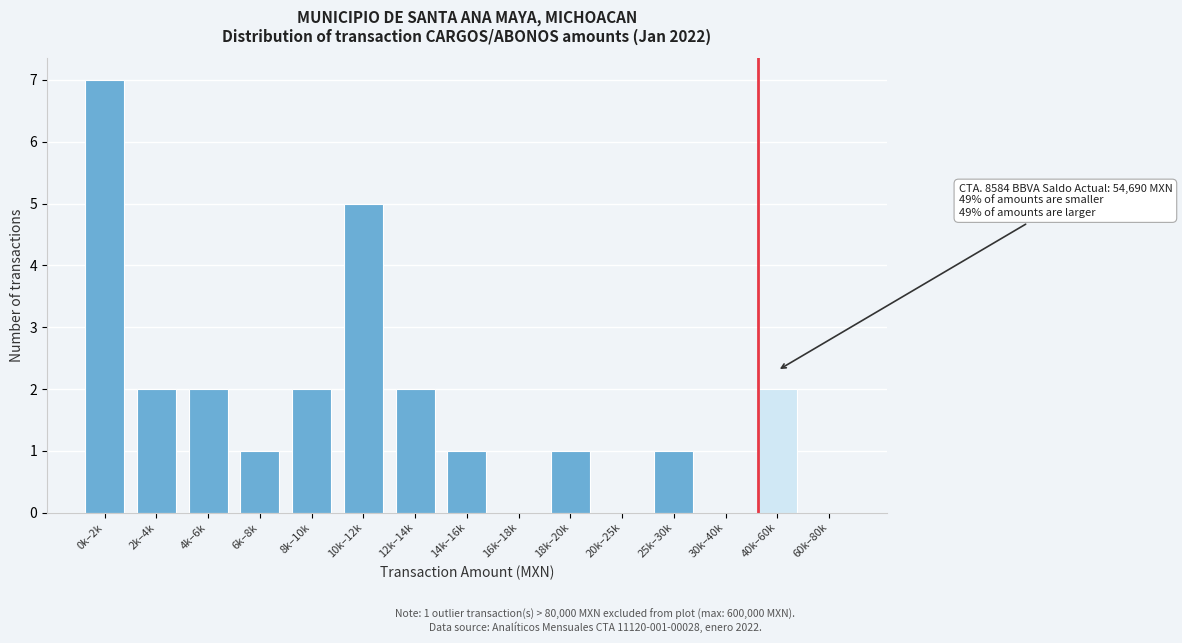

Reading left to right, list all the values displayed in this chart.

0k–2k=7	2k–4k=2	4k–6k=2	6k–8k=1	8k–10k=2	10k–12k=5	12k–14k=2	14k–16k=1	16k–18k=0	18k–20k=1	20k–25k=0	25k–30k=1	30k–40k=0	40k–60k=2	60k–80k=0